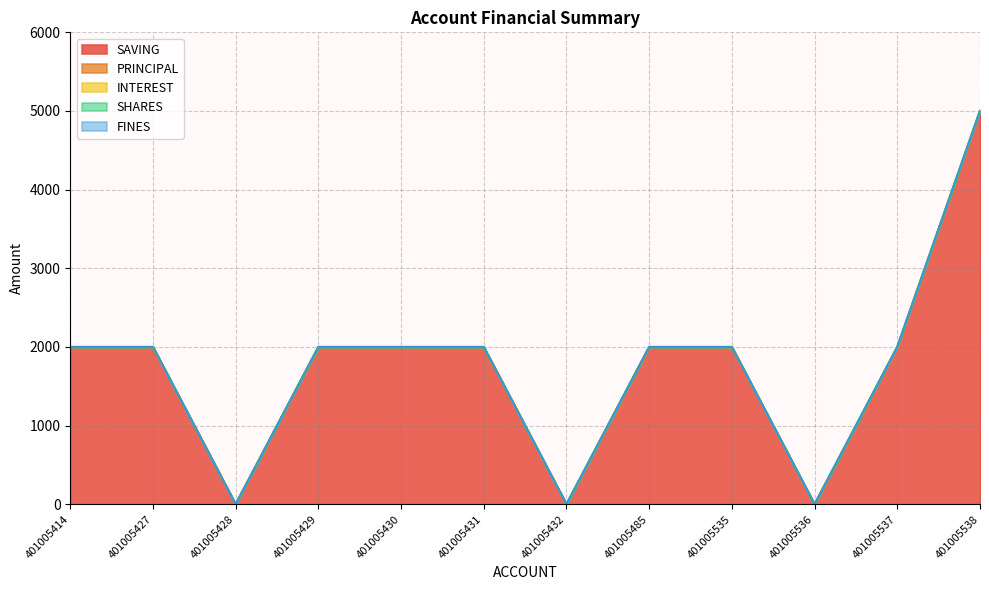

What is the total value across all series at 401005538?

5000